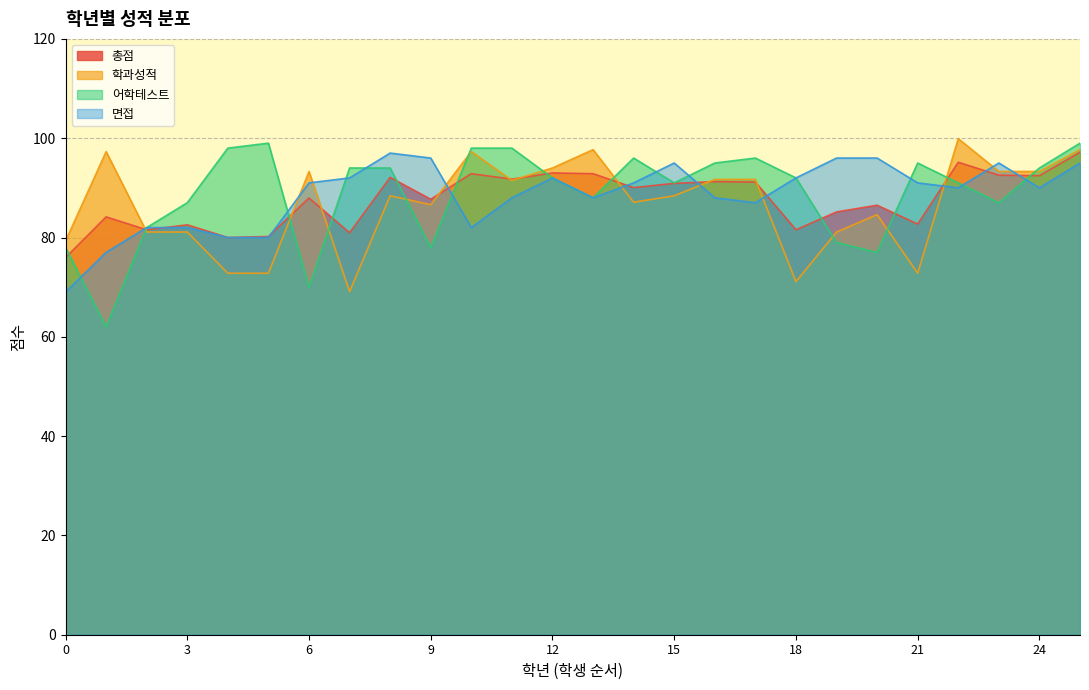

What is the smallest value displayed?

62.0